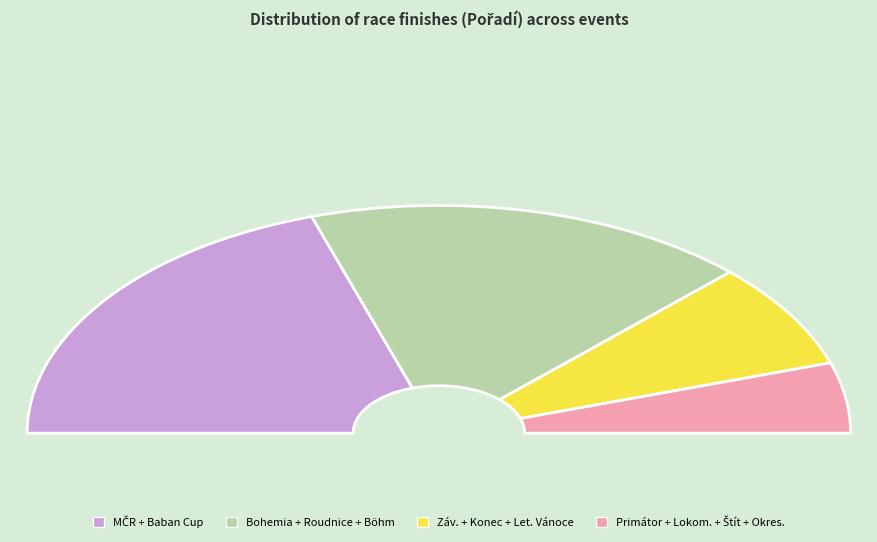

Does Cena Roudnice account for over 50% of the chart?

No